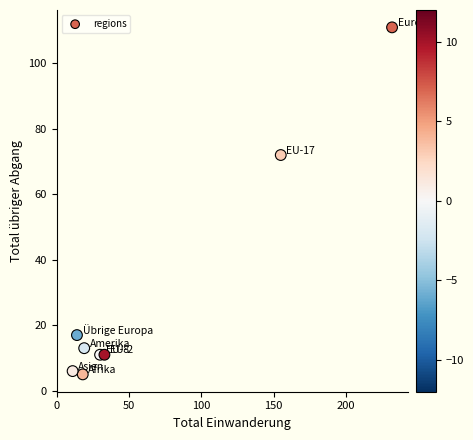

What Y value in the scatter plot is closest to 58?

72